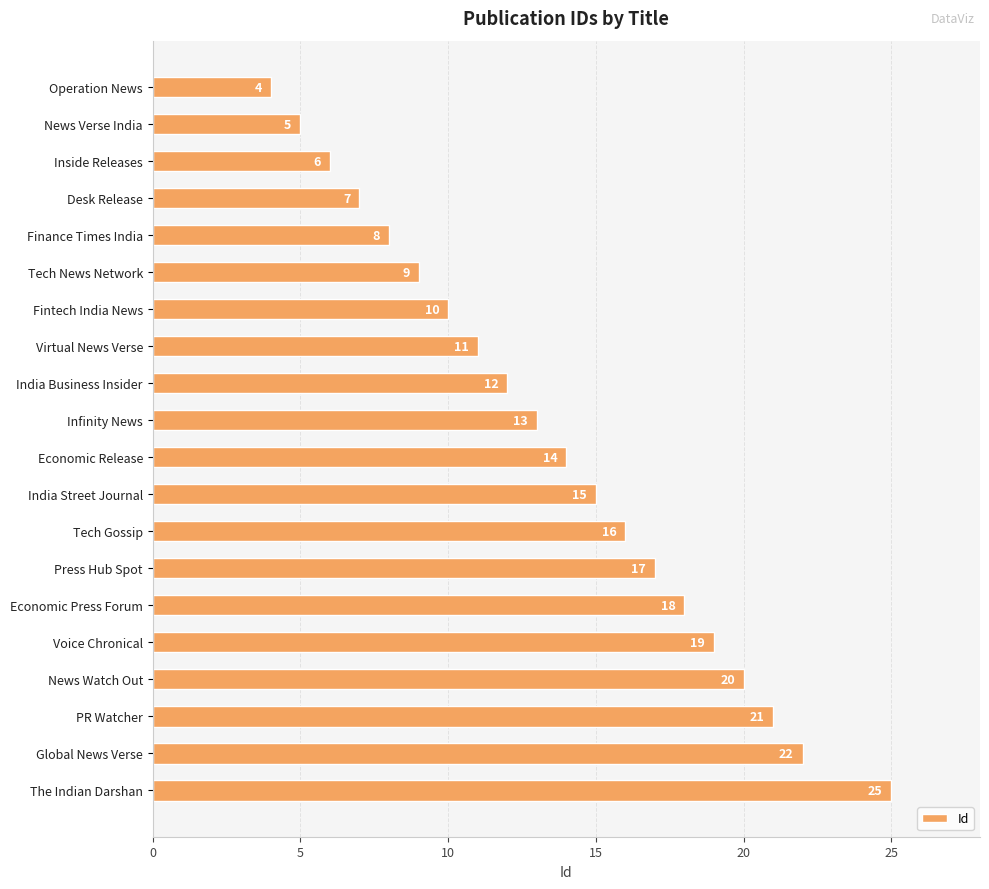

Is it true that the value at PR Watcher is 21?

True